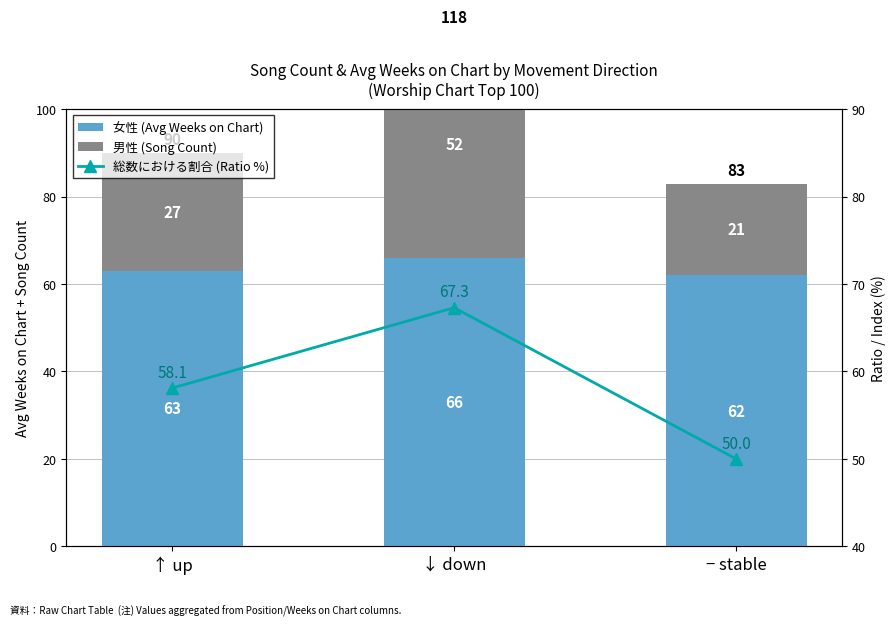

How many groups of bars are there?

3